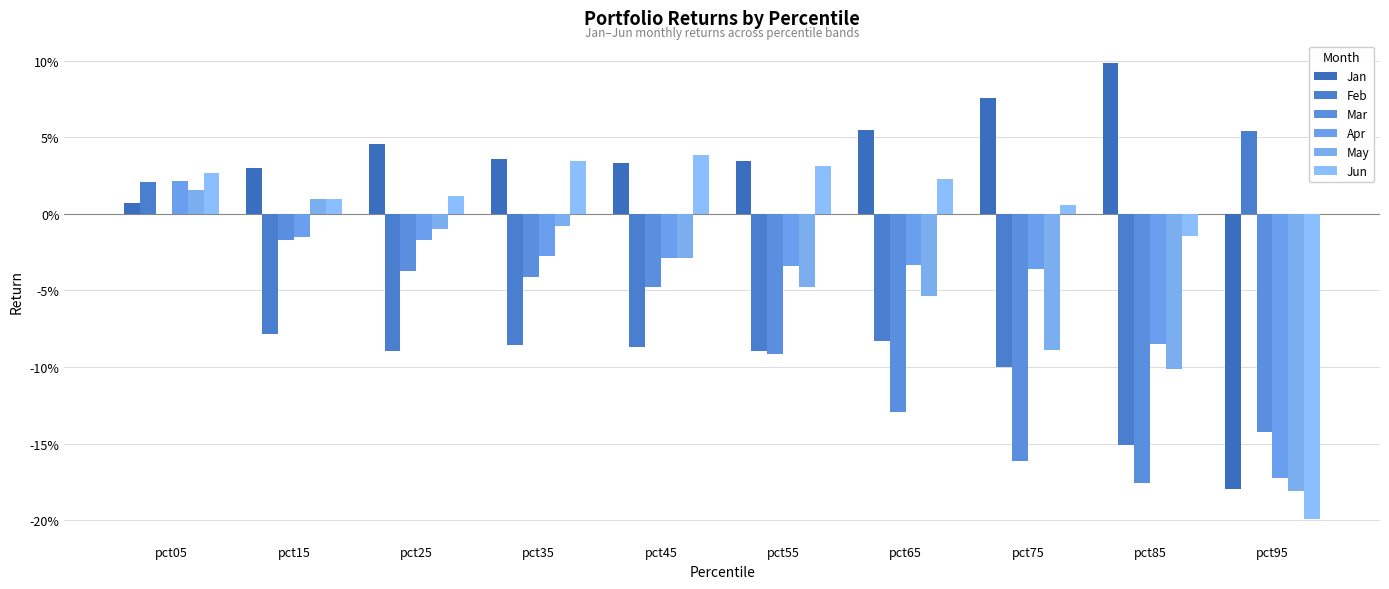

Does the chart contain stacked bars?

No